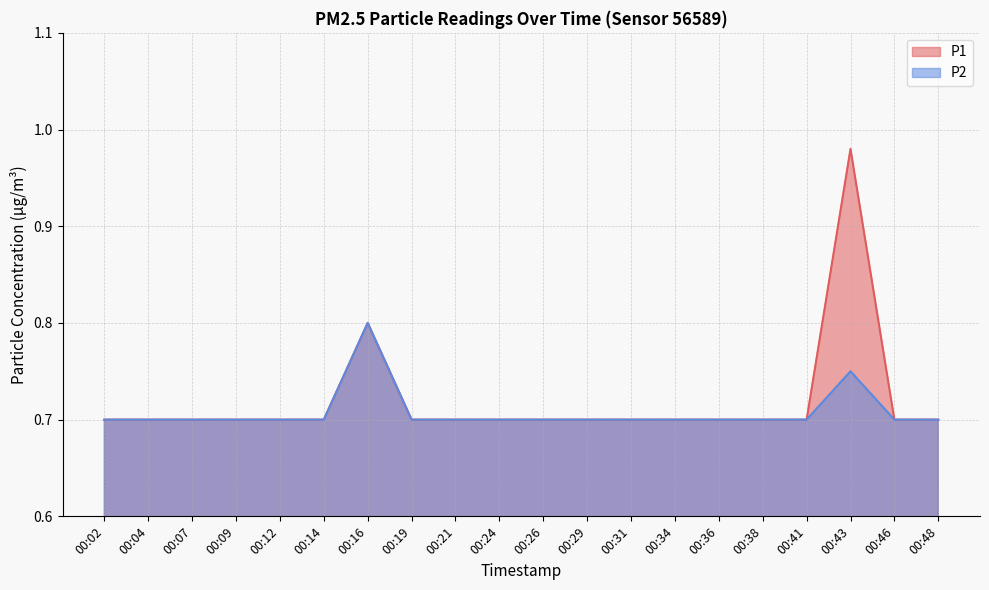

What is the difference between the second highest and minimum values in the P2 series?

0.1